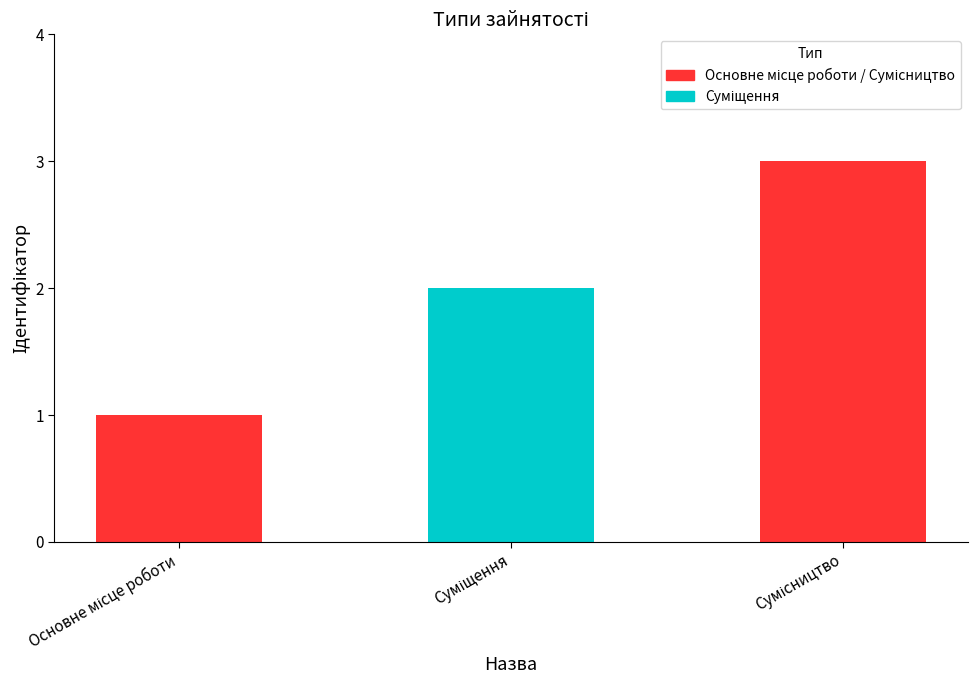

What is the sum of all values?

6